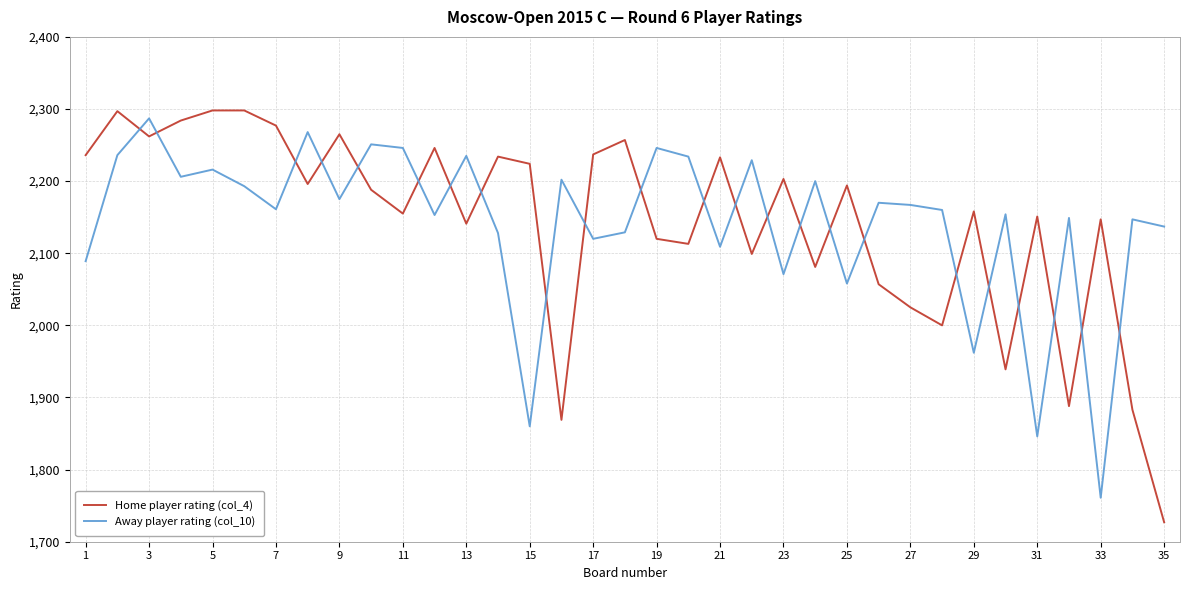

What is the difference between the maximum and minimum values in the Home player rating (col_4) series?

571